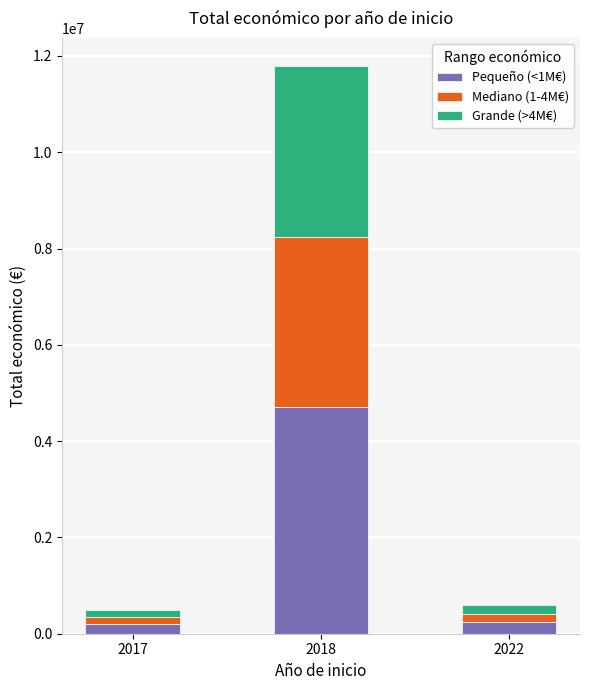

What is the difference between the maximum and minimum values in the Pequeño (<1M€) series?

4516832.0